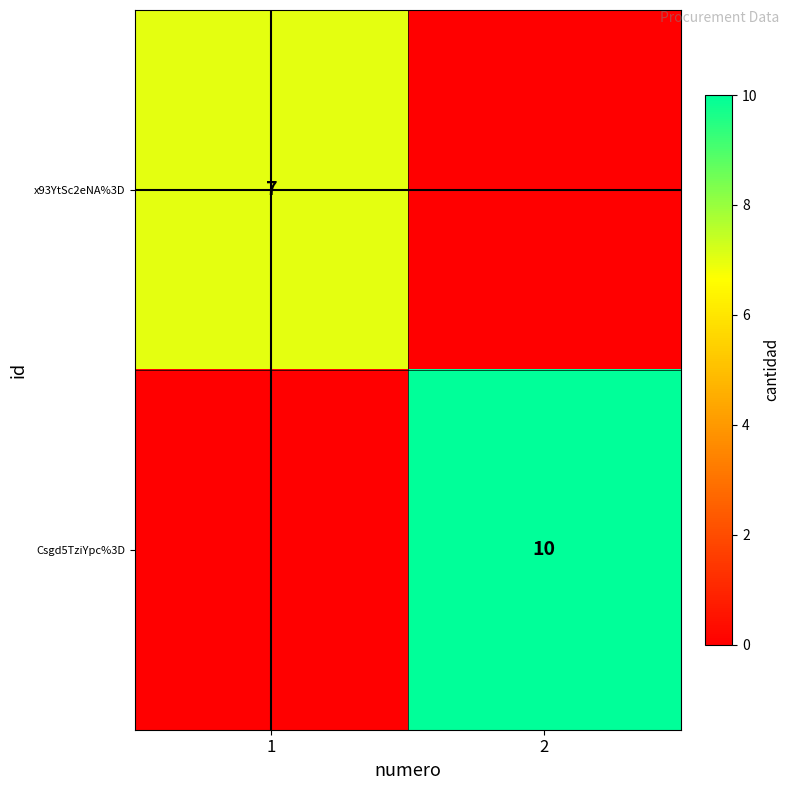

At which category is the sum across all series the highest?

2